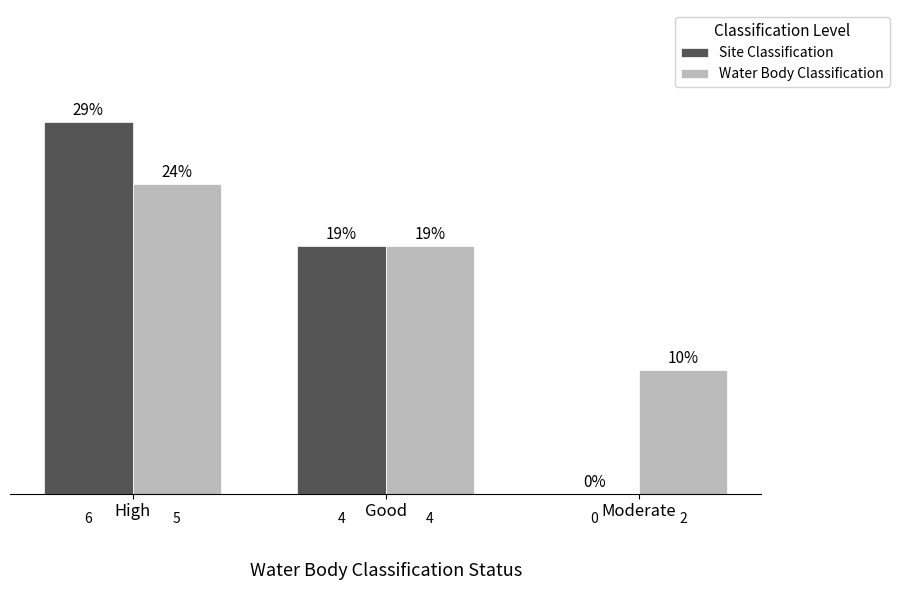

True or false: Site Classification has a value of 0 at Moderate.

True